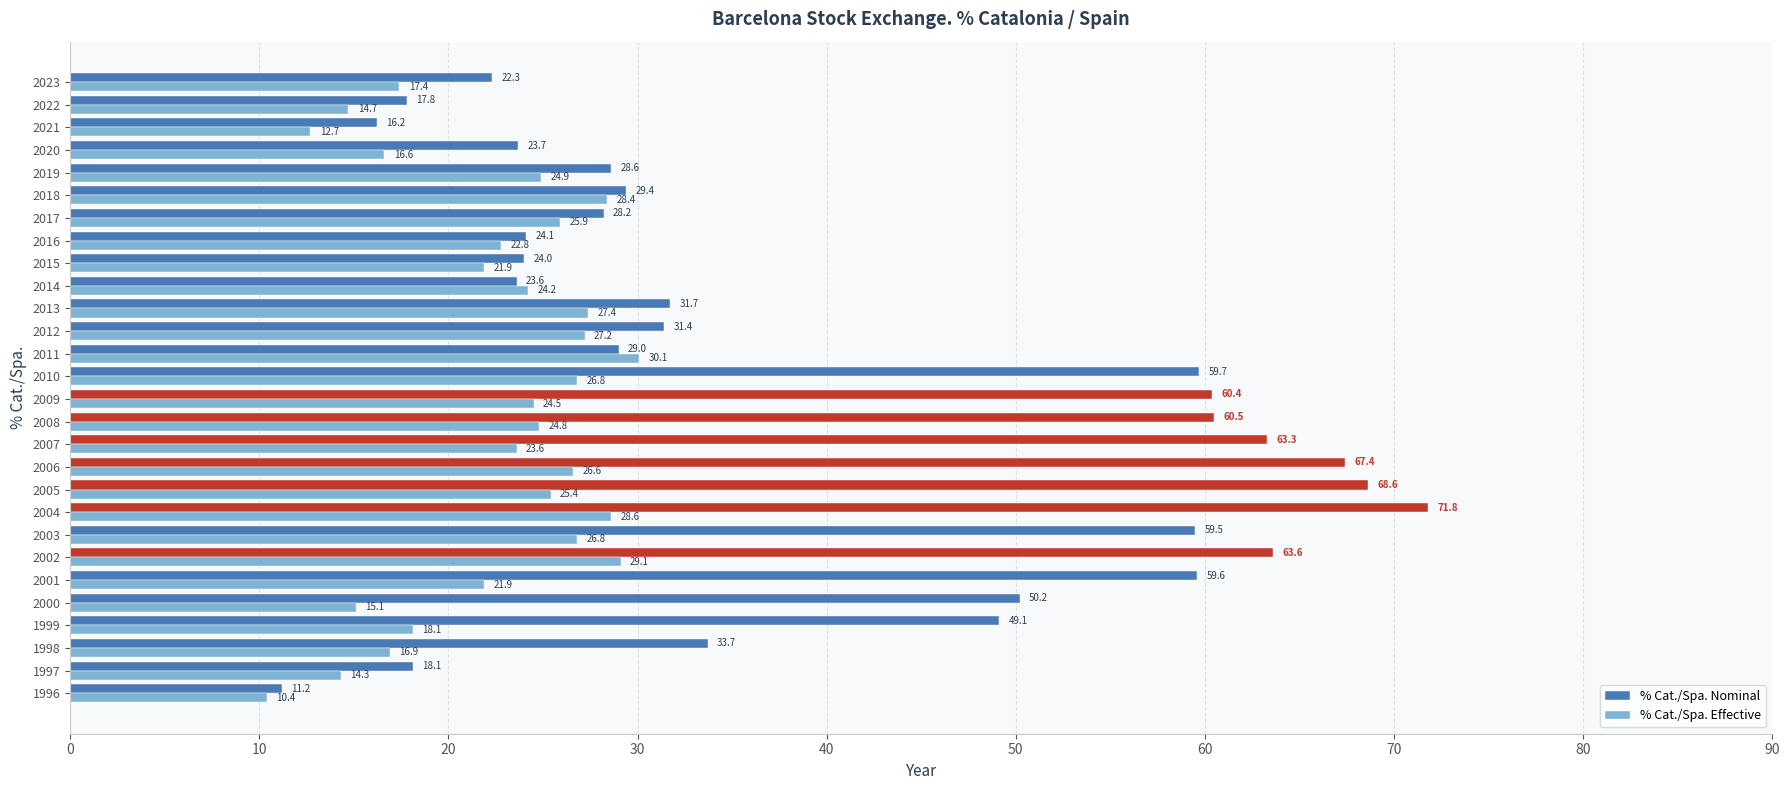

How many distinct data groups are displayed?

2